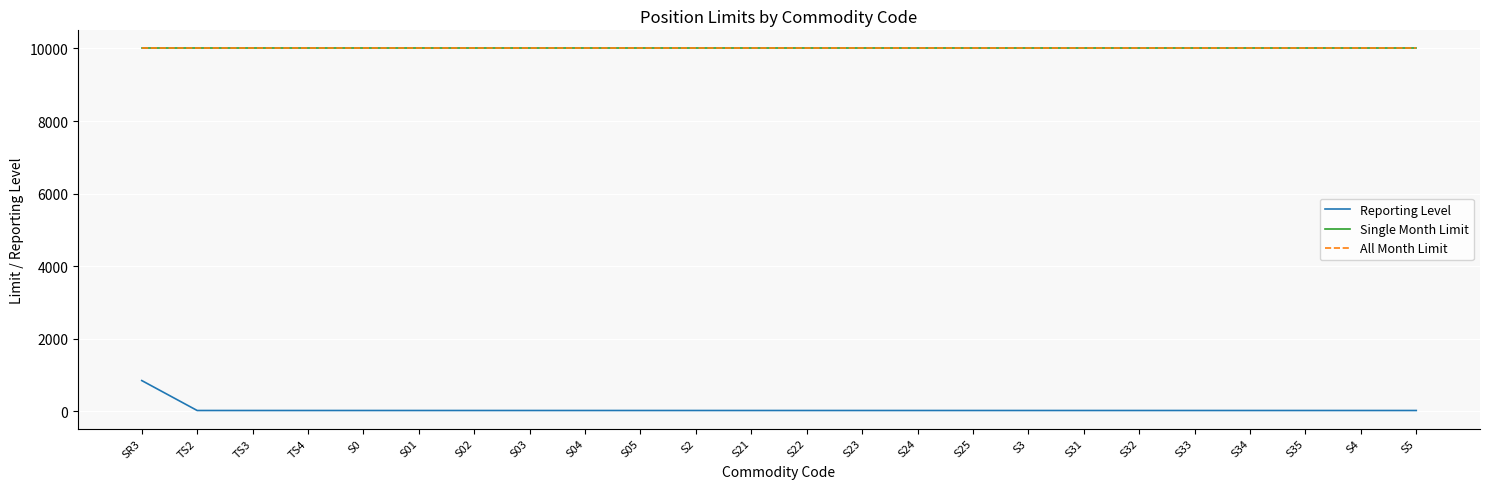

Is the value of Single Month Limit at S05 greater than the value of All Month Limit at S2?

No